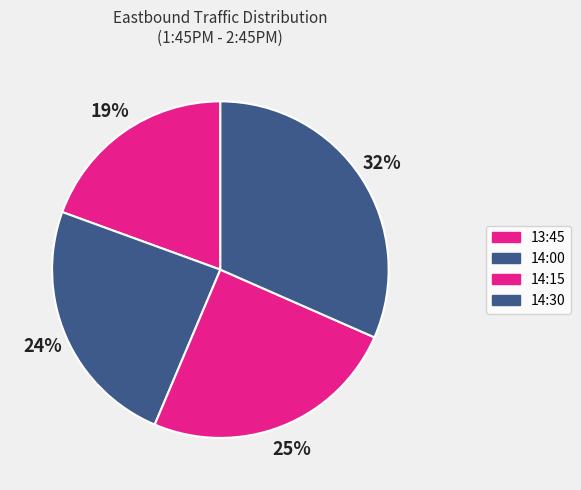

Is there any slice that represents more than half of the pie?

No